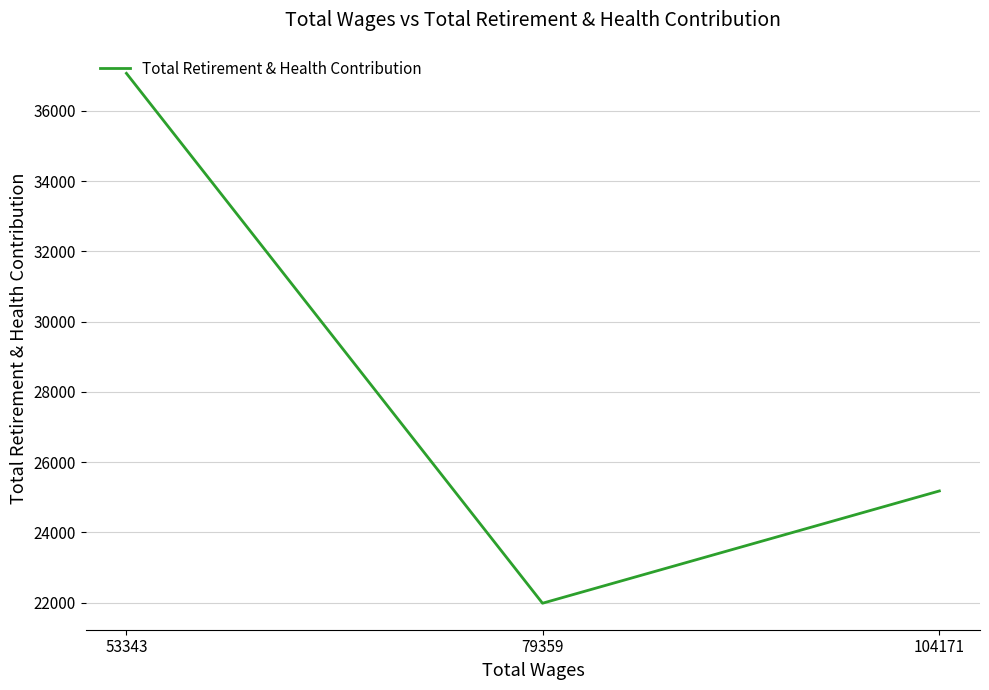

Which category has the highest value across all series?

53343